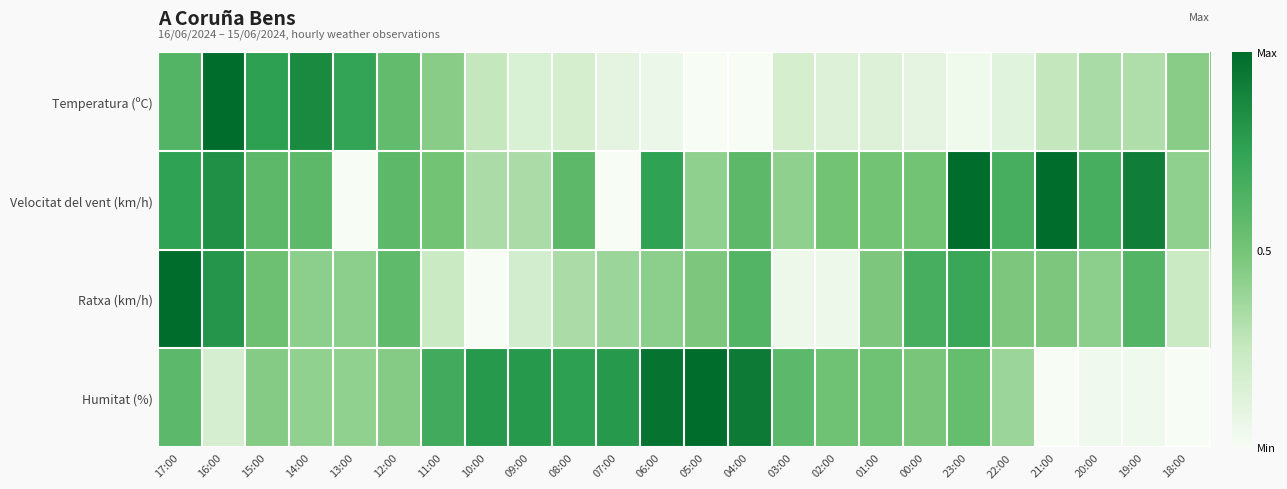

Between 13:00 and 21:00, which series saw the biggest shift?

Velocitat del vent (km/h)